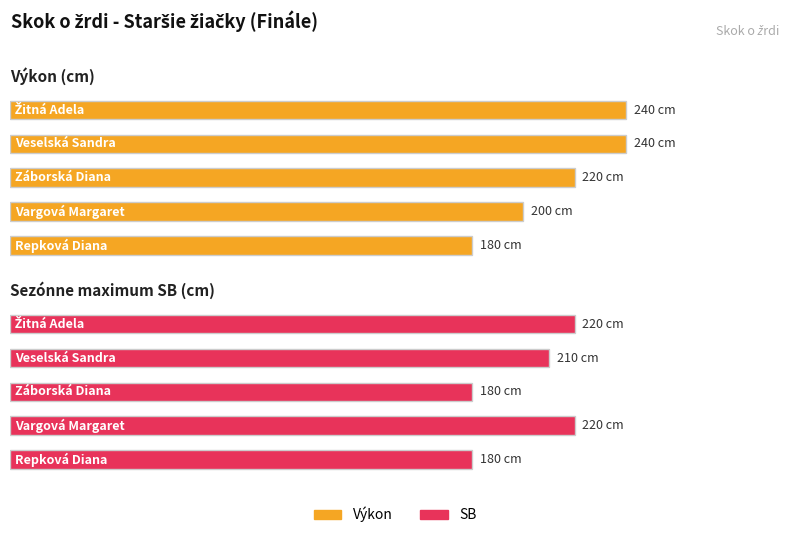

How many bars are there in total?

10